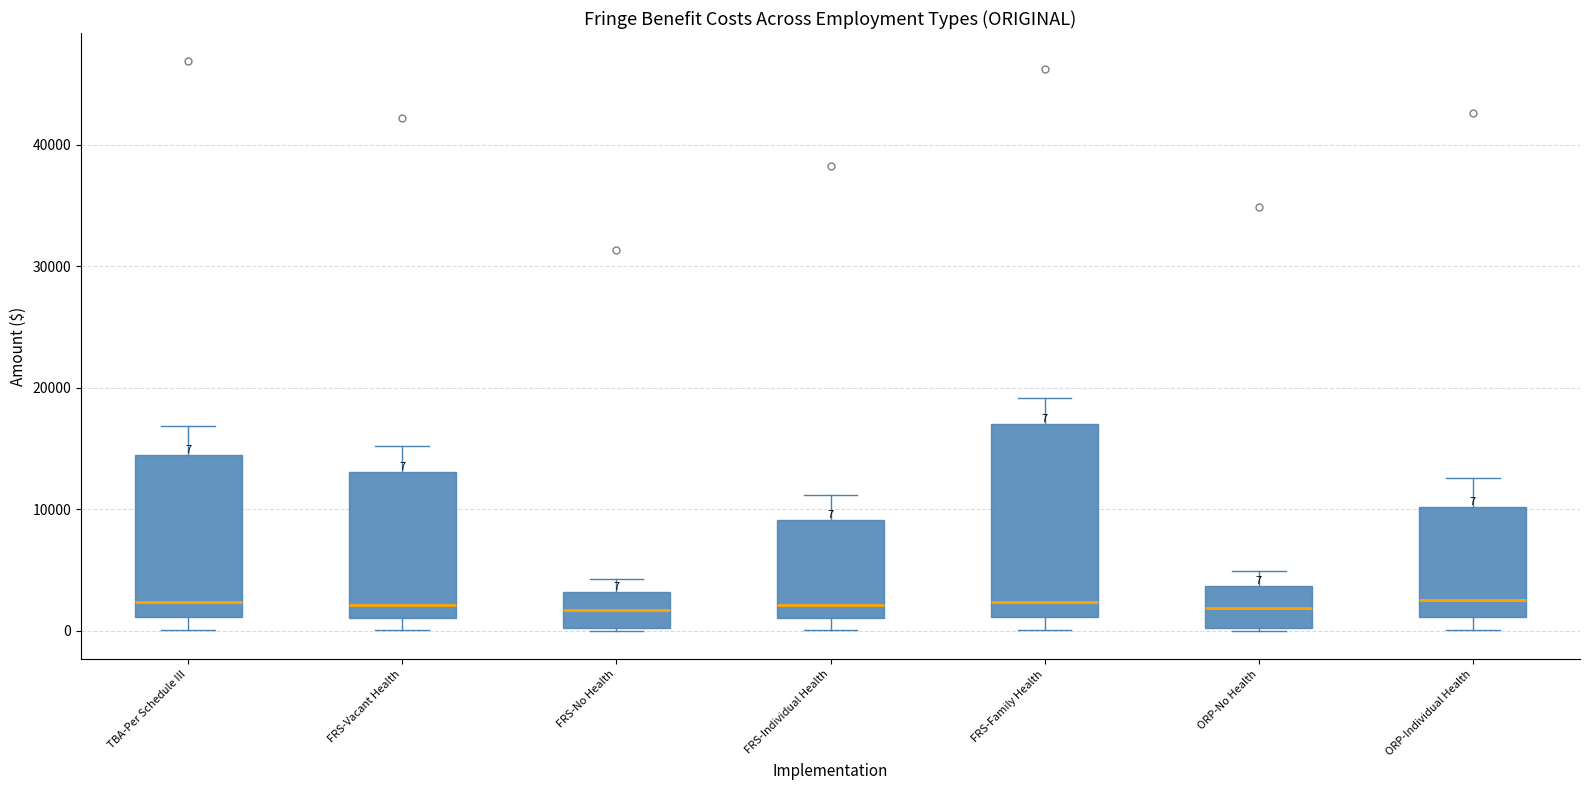

Comparing the boxes themselves (not the whiskers), which one is the tallest?

FRS-Family Health